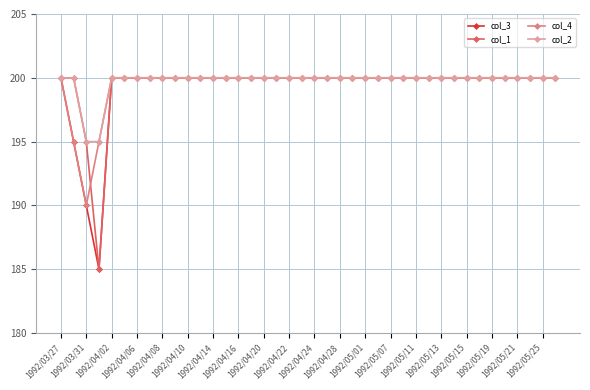

What is the value of the col_2 point at the 30th from the left?

200